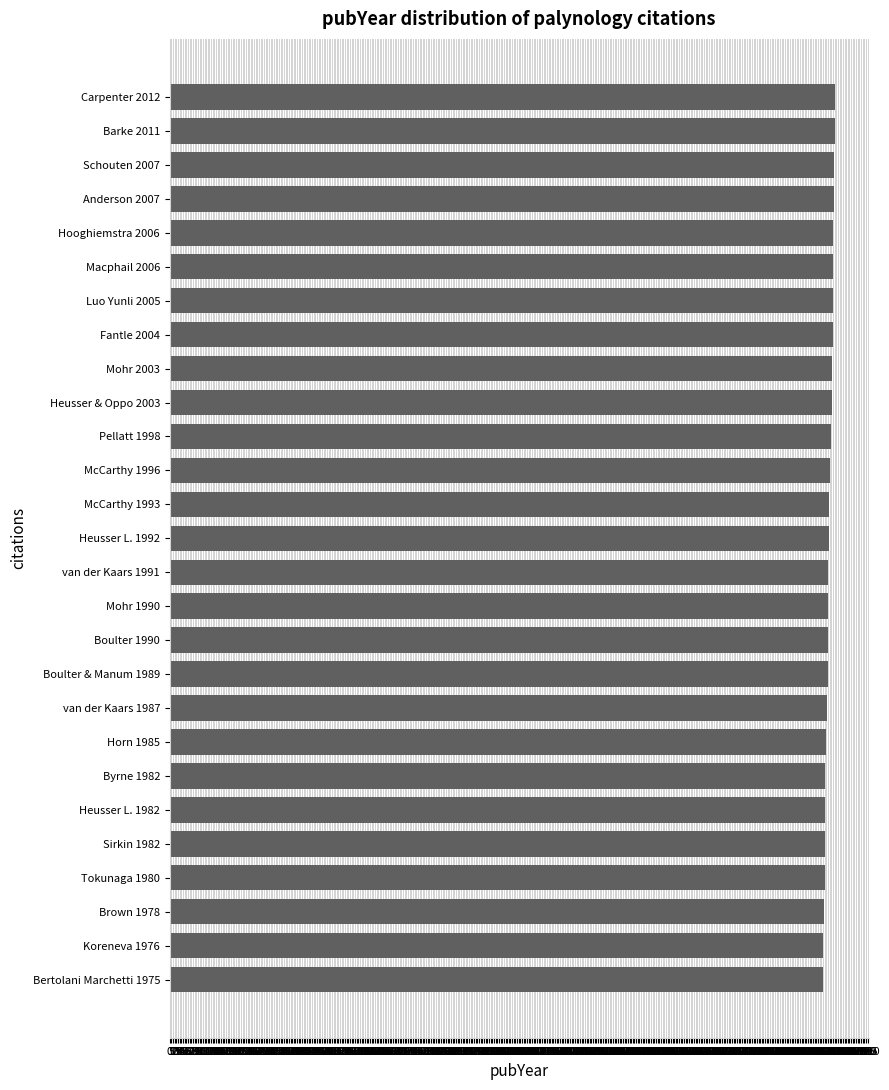

What is the sum of all values?

53830